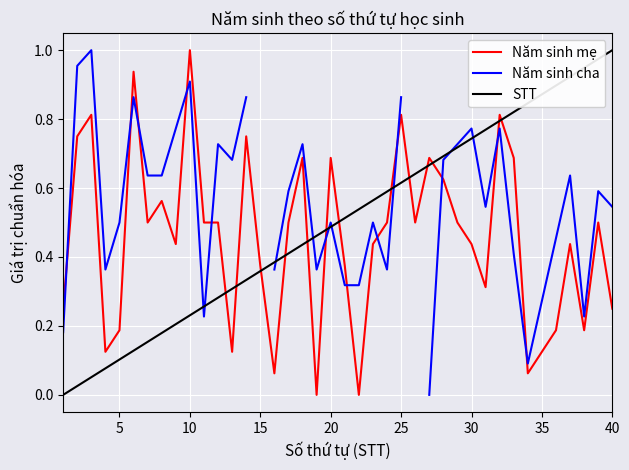

At how many categories does at least one series exceed 0?

40